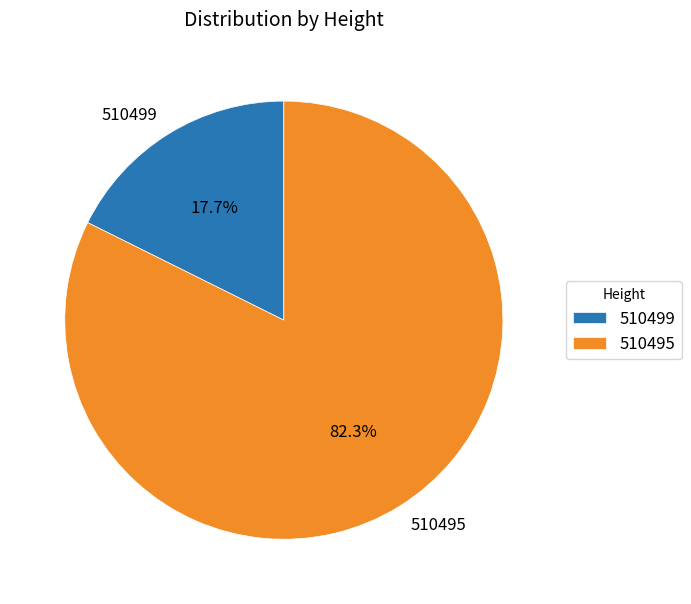

To the nearest percent, what is the difference between the 510495 and 510499 slice percentages?

65%